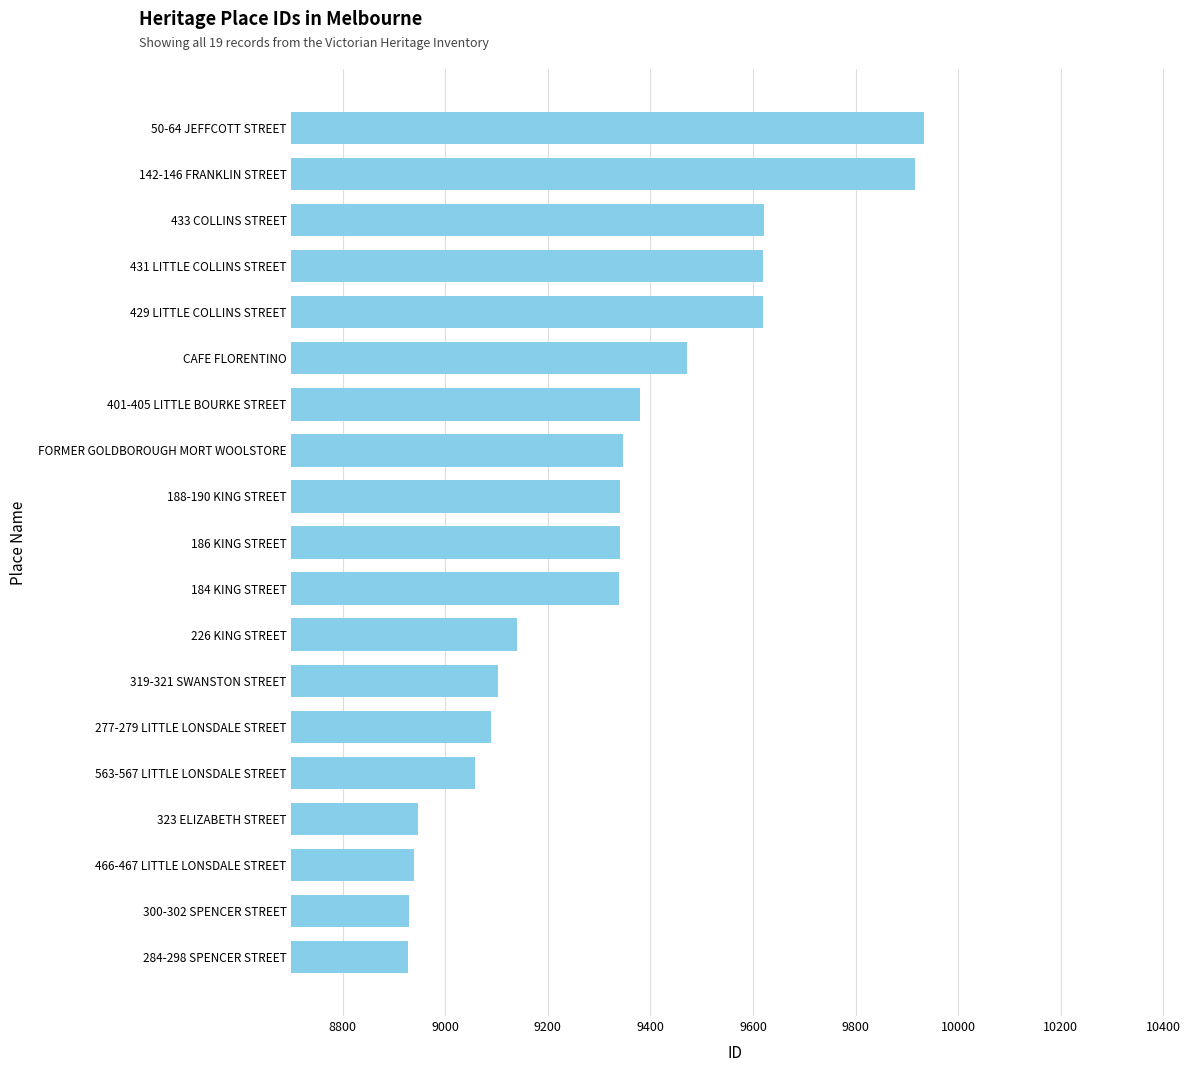

What is the average value?

9319